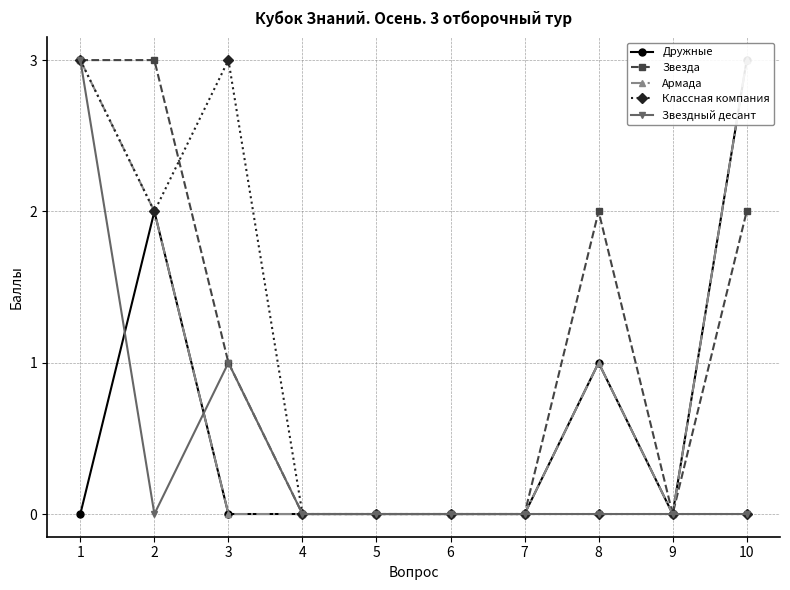

At 6, list the series in order from largest to smallest.

Дружные, Звезда, Армада, Классная компания, Звездный десант